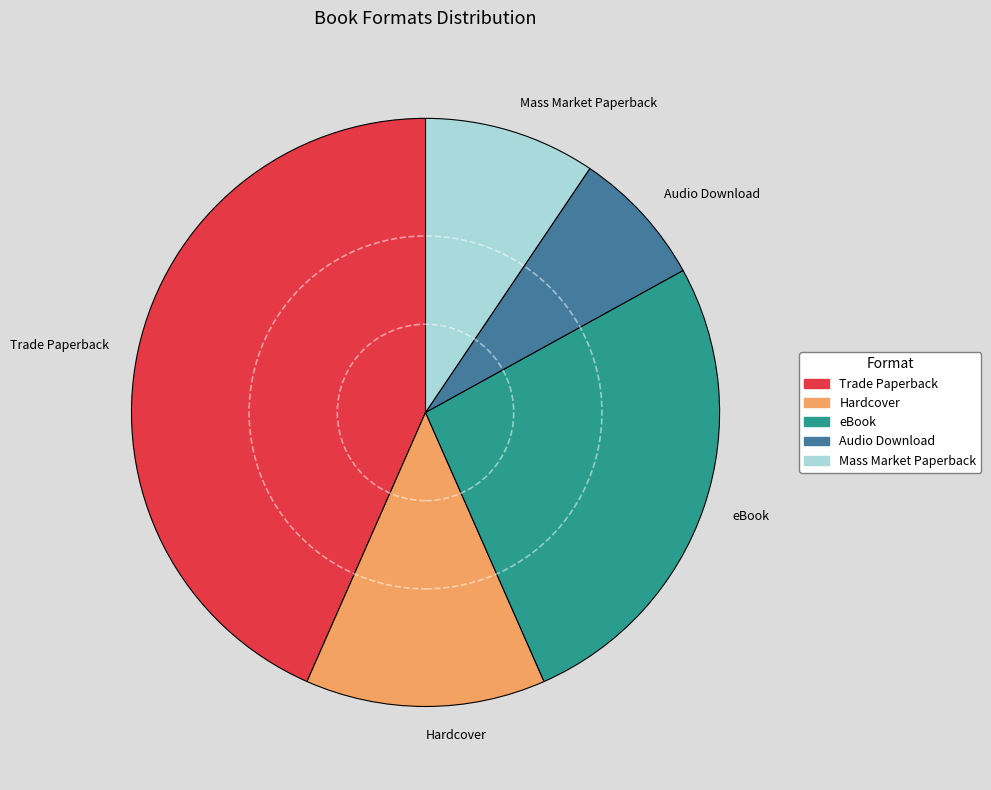

Rank the categories by value from highest to lowest.

Trade Paperback, eBook, Hardcover, Mass Market Paperback, Audio Download